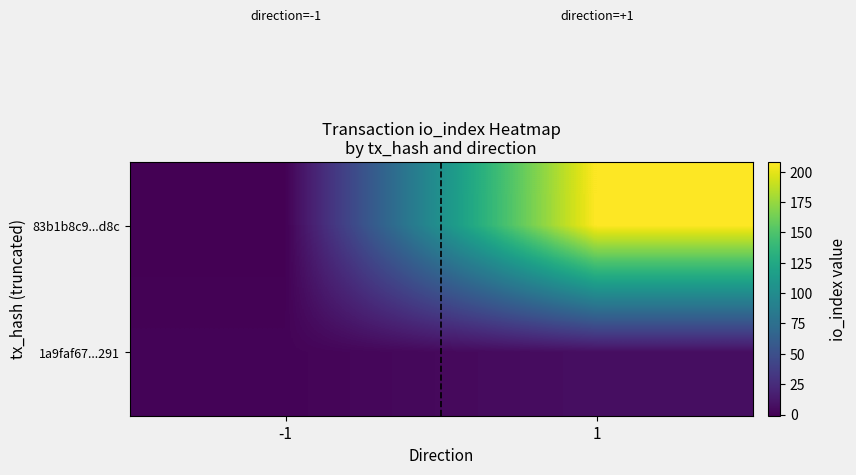

List the series in order of their peak value, lowest first.

1a9faf67...291, 83b1b8c9...d8c